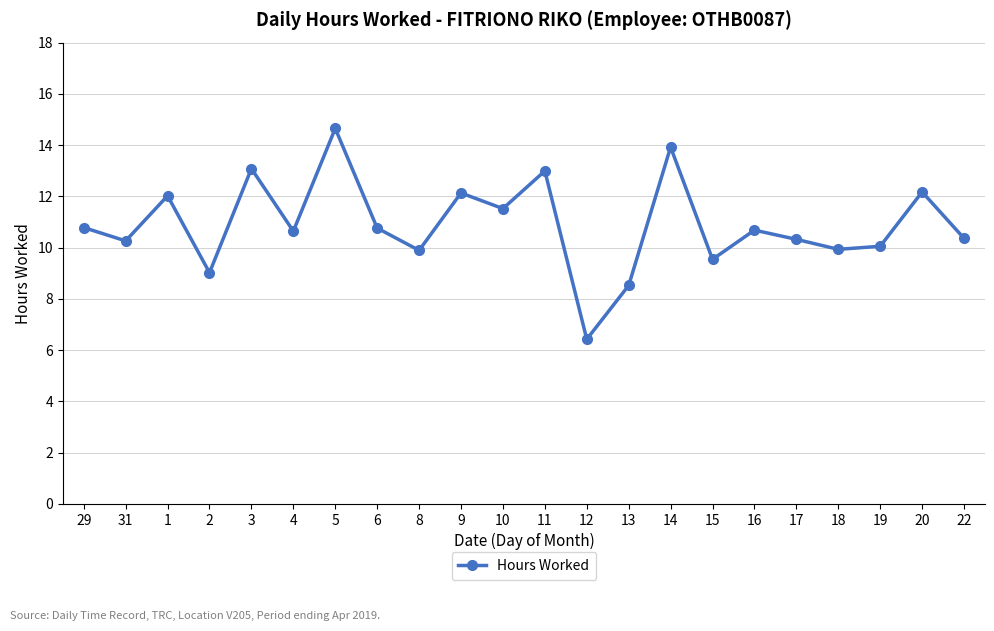

What is the smallest value displayed?

6.4